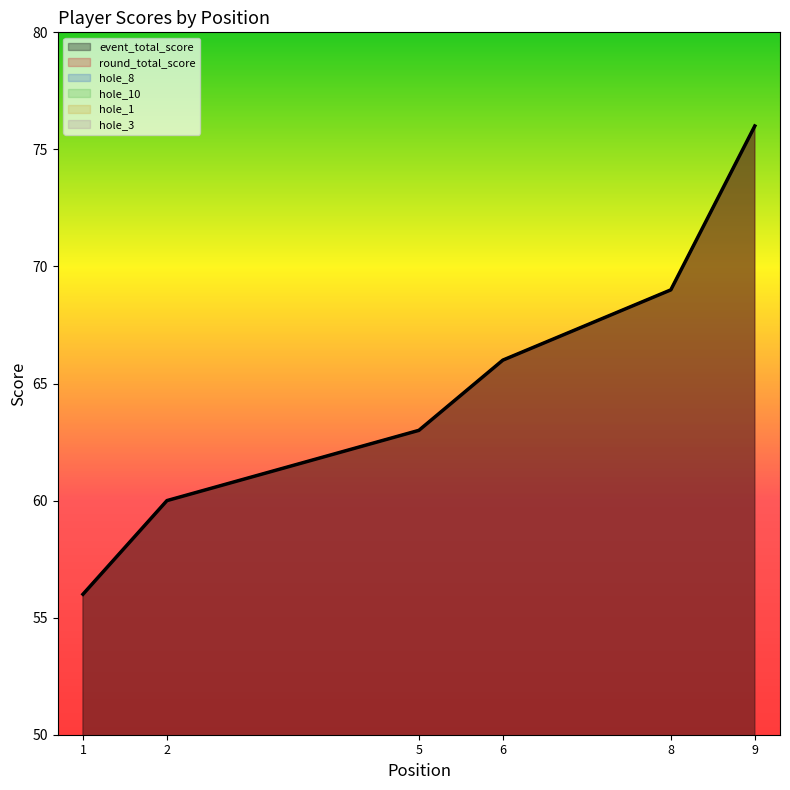

What is the sum of all hole_3 values?

41